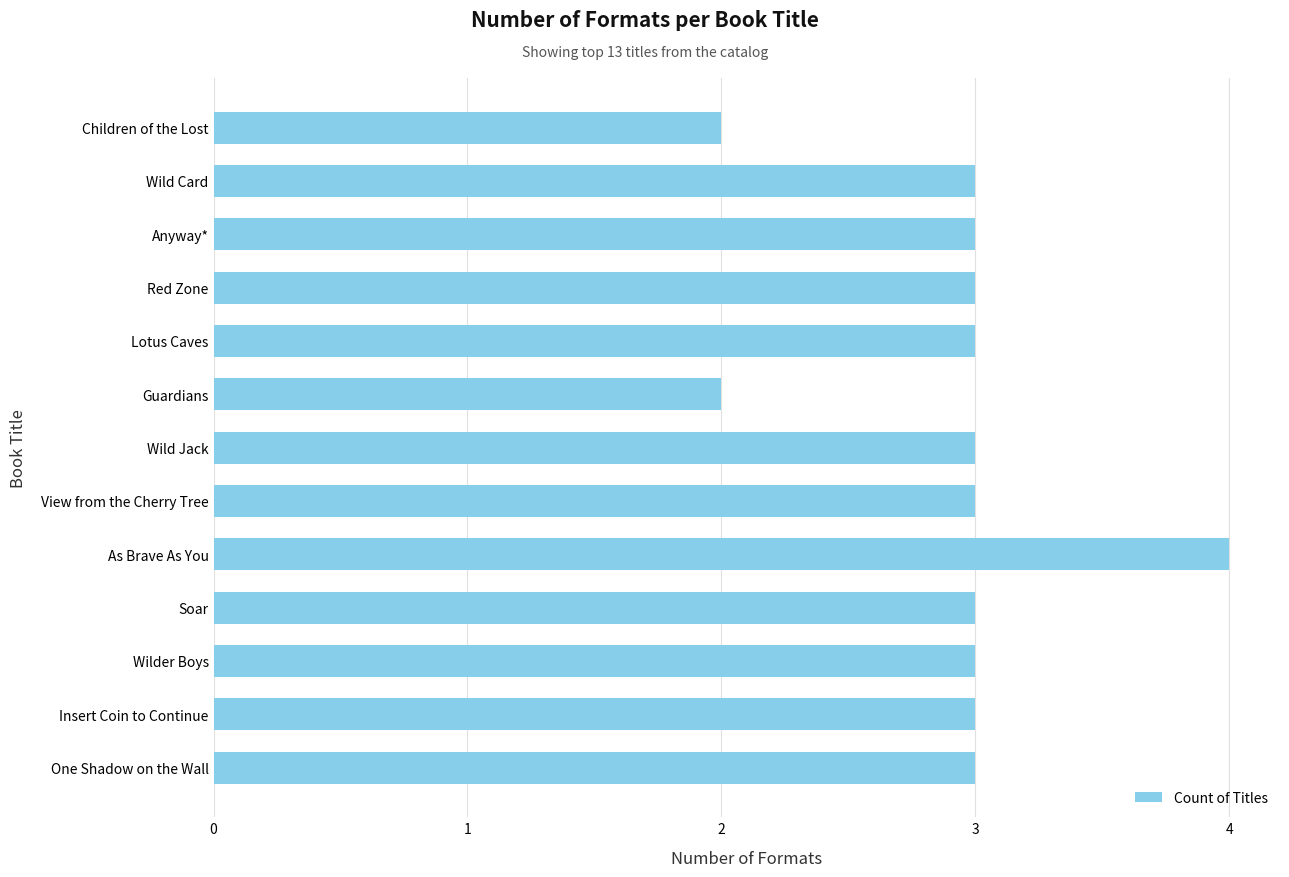

Between Children of the Lost and Wild Jack, which is larger?

Wild Jack